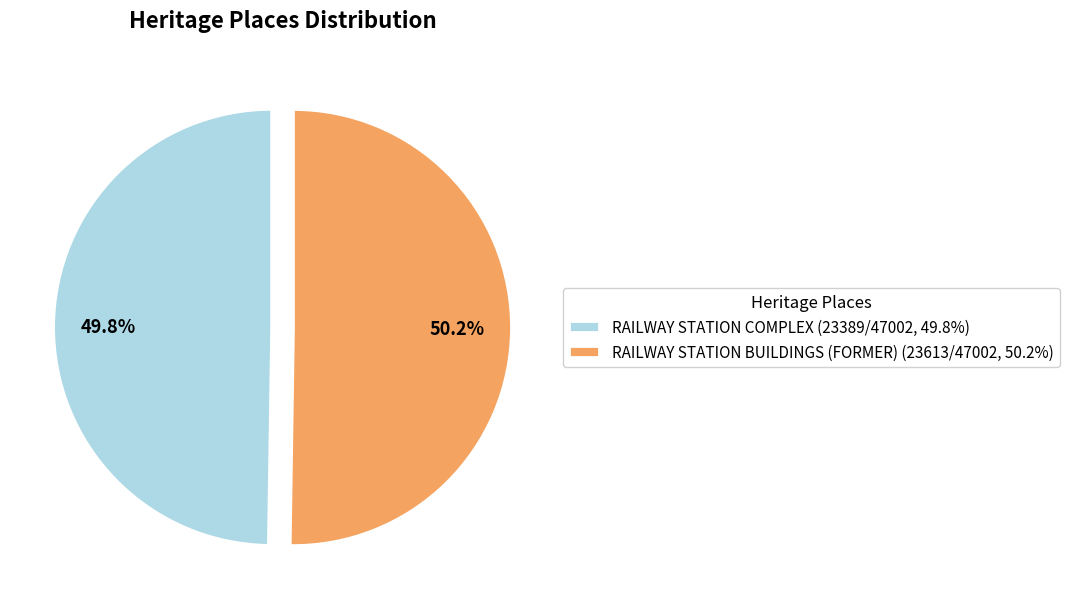

To the nearest percent, what portion does RAILWAY STATION COMPLEX represent?

50%